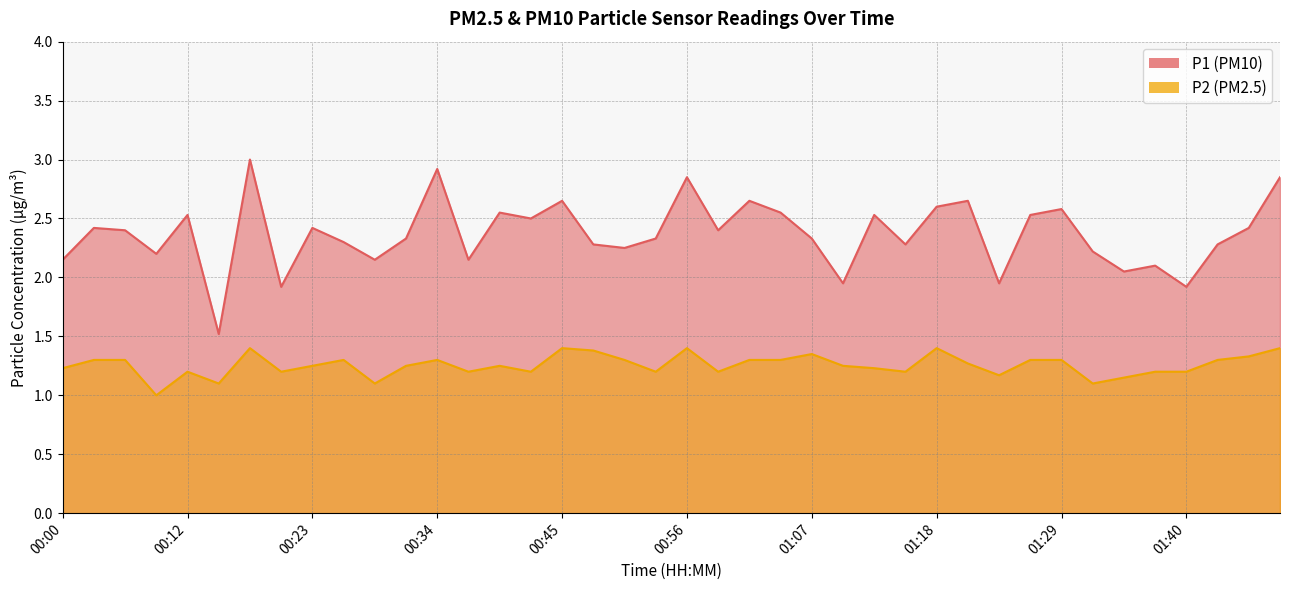

What is the sum of all P2 values?

50.2